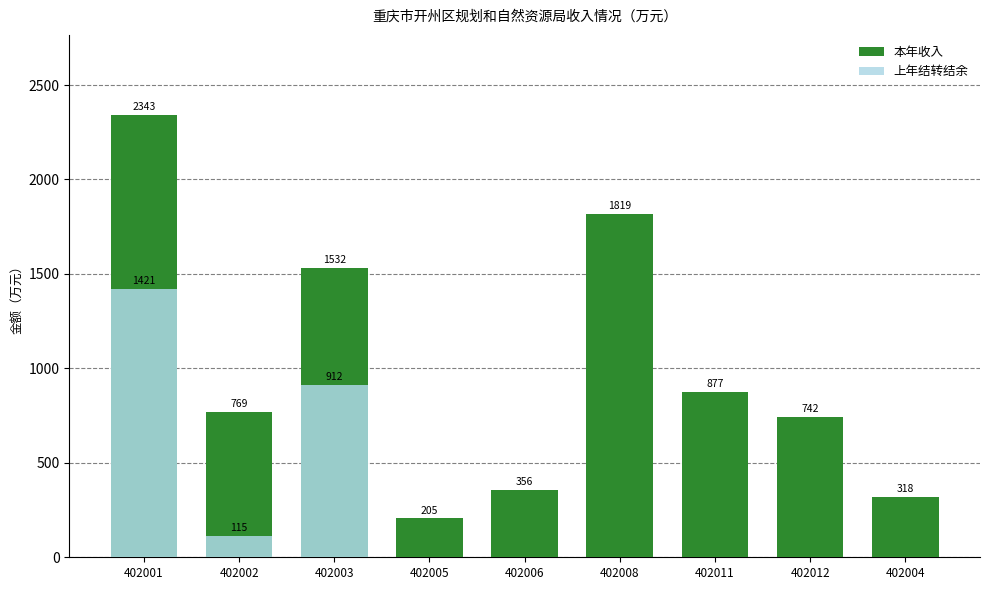

Rank the categories by 本年收入 value from highest to lowest.

402001, 402008, 402003, 402011, 402002, 402012, 402006, 402004, 402005